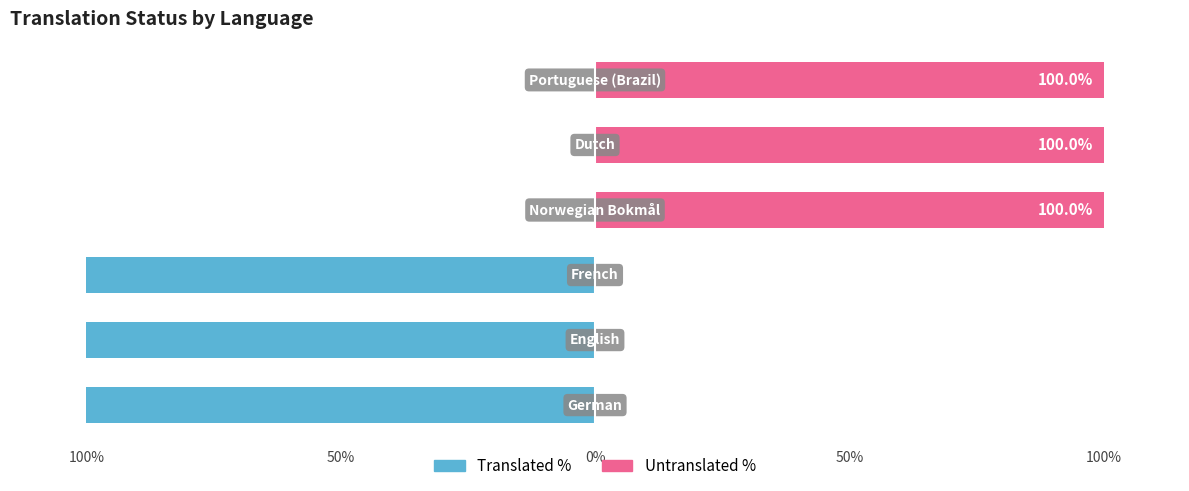

How many distinct data groups are displayed?

2